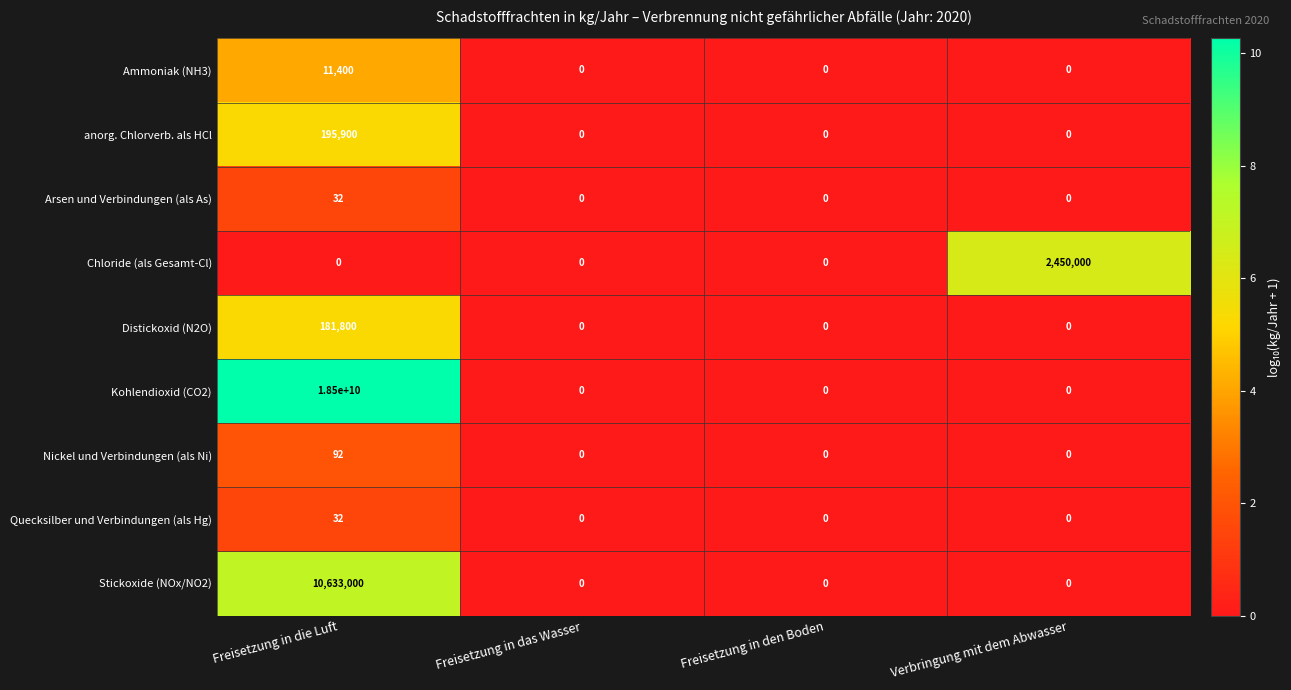

Which label corresponds to the largest value in the chart?

Freisetzung in die Luft